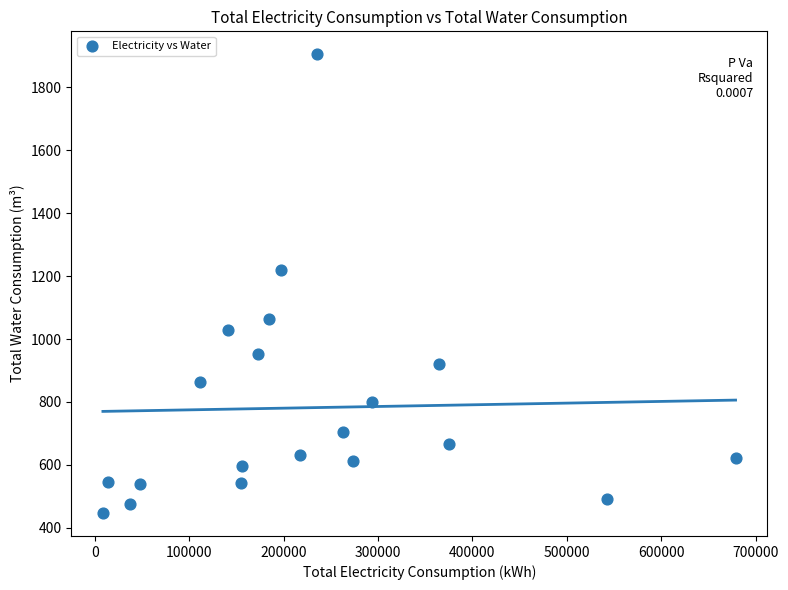

What is the range of Y values (max minus min)?

1459.1